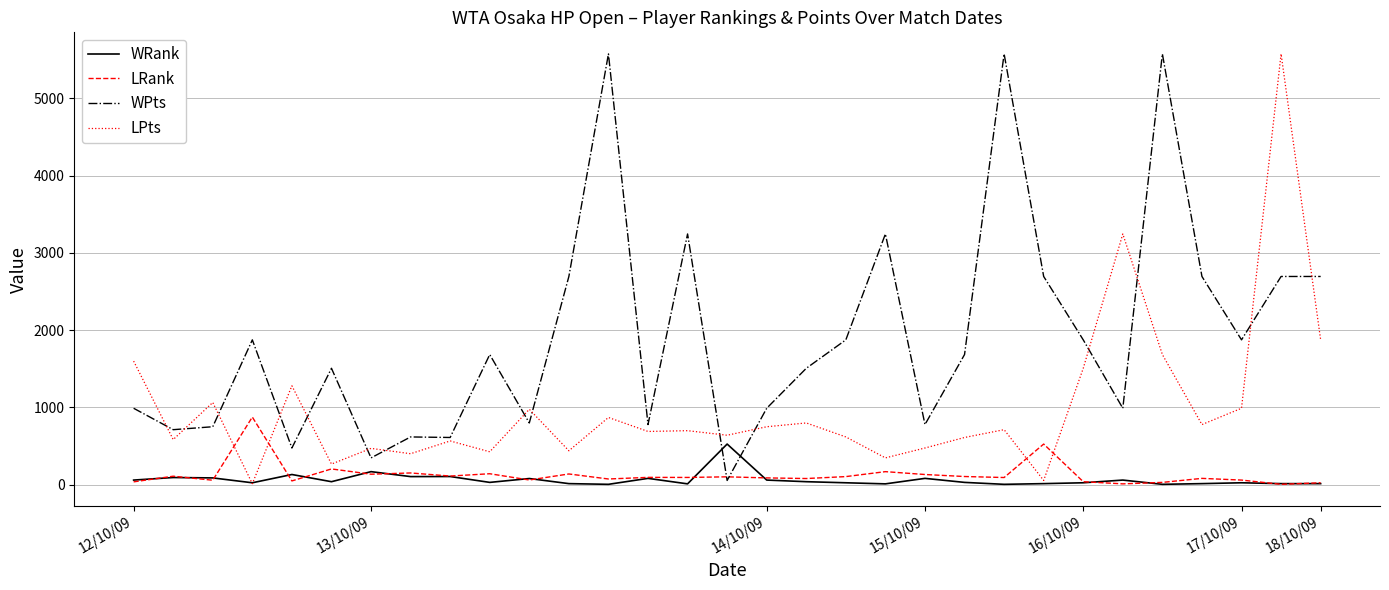

Which series has the largest total across all categories?

WPts